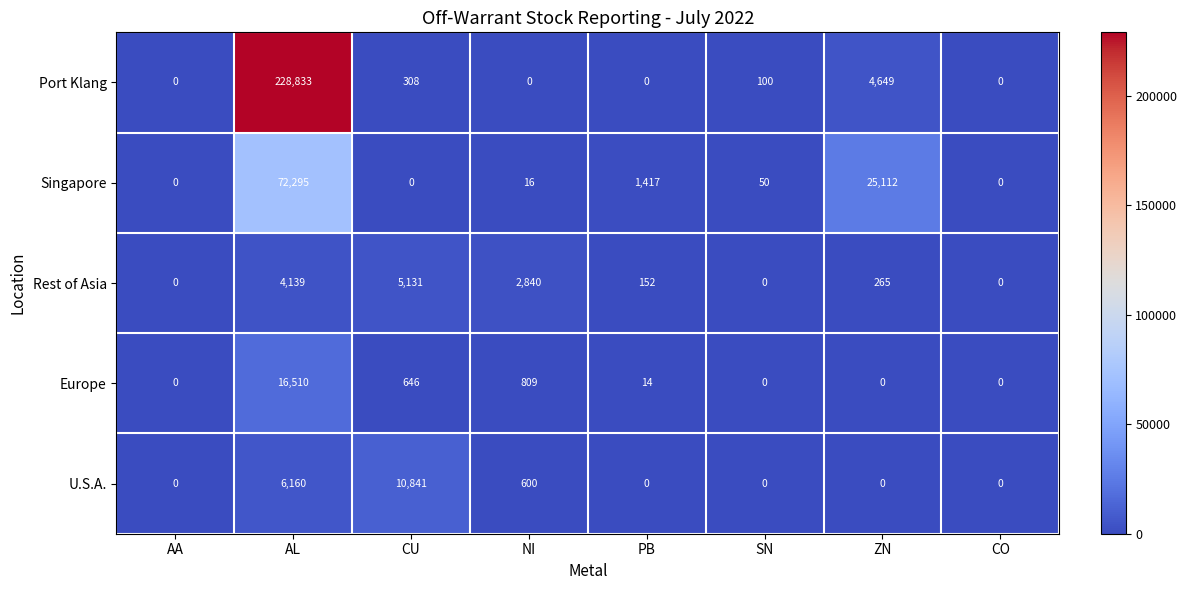

At CU, list the series in order from smallest to largest.

Singapore, Port Klang, Europe, Rest of Asia, U.S.A.